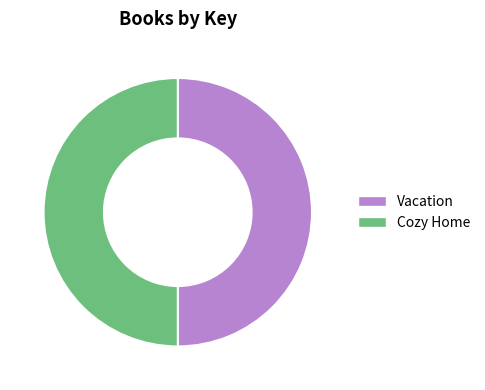

True or false: Vacation accounts for 50% of the total.

True